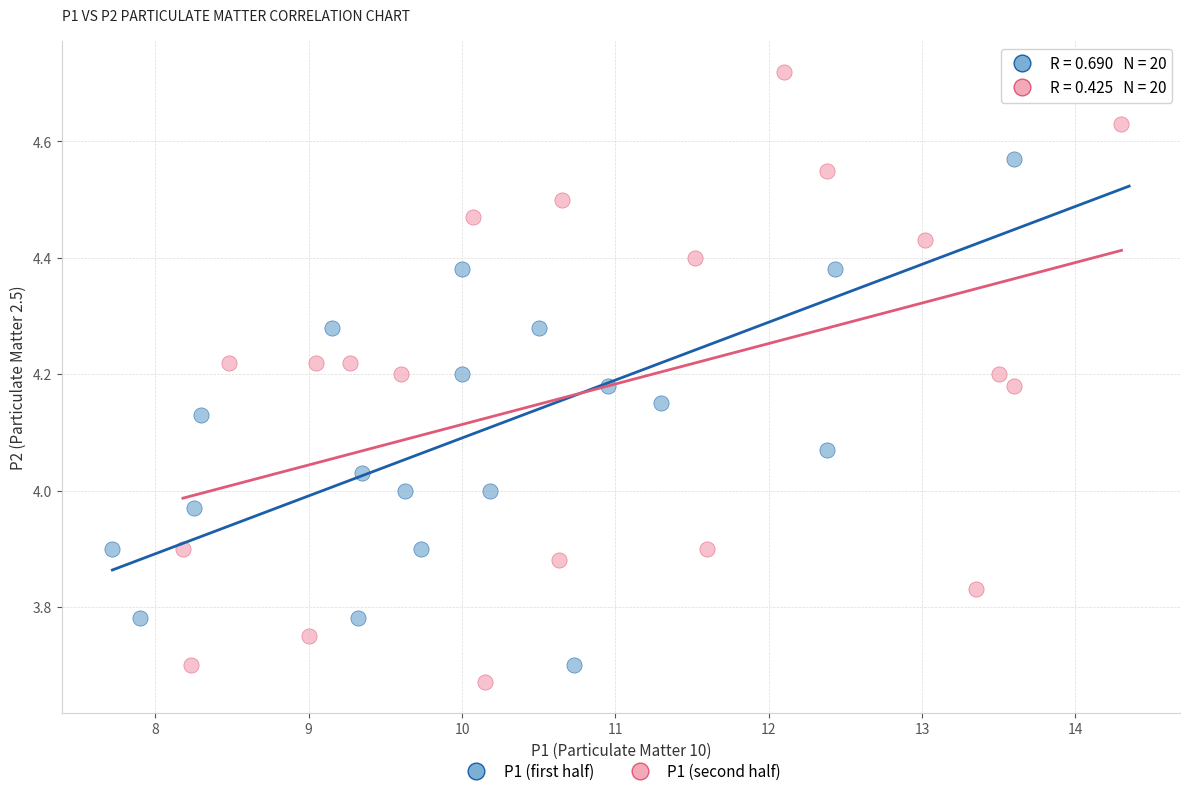

Which series reaches the minimum Y coordinate?

P1 (second half)